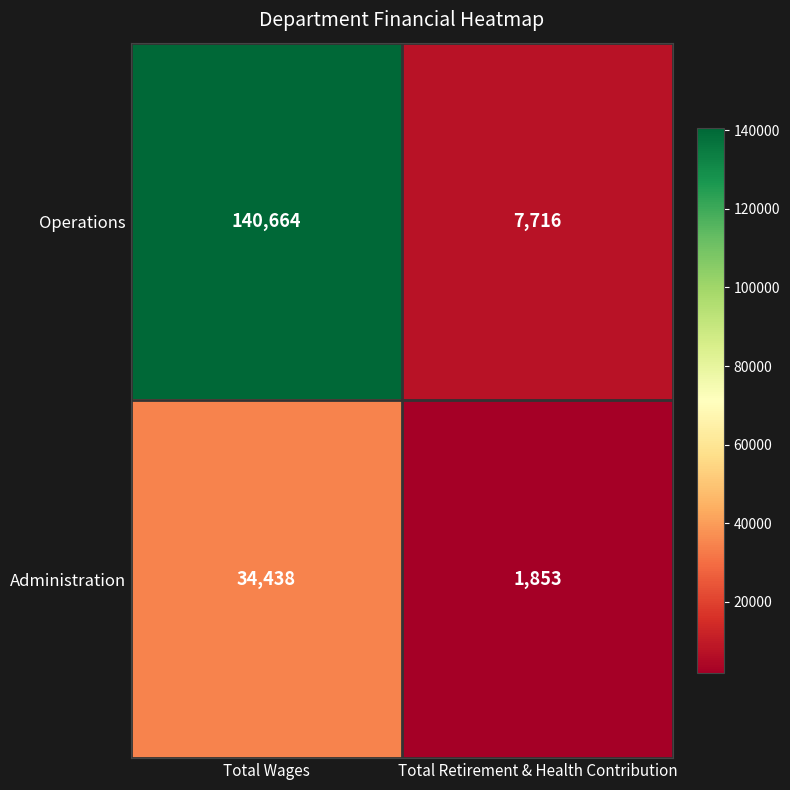

Which series changed the most between Total Wages and Total Retirement & Health Contribution?

Operations